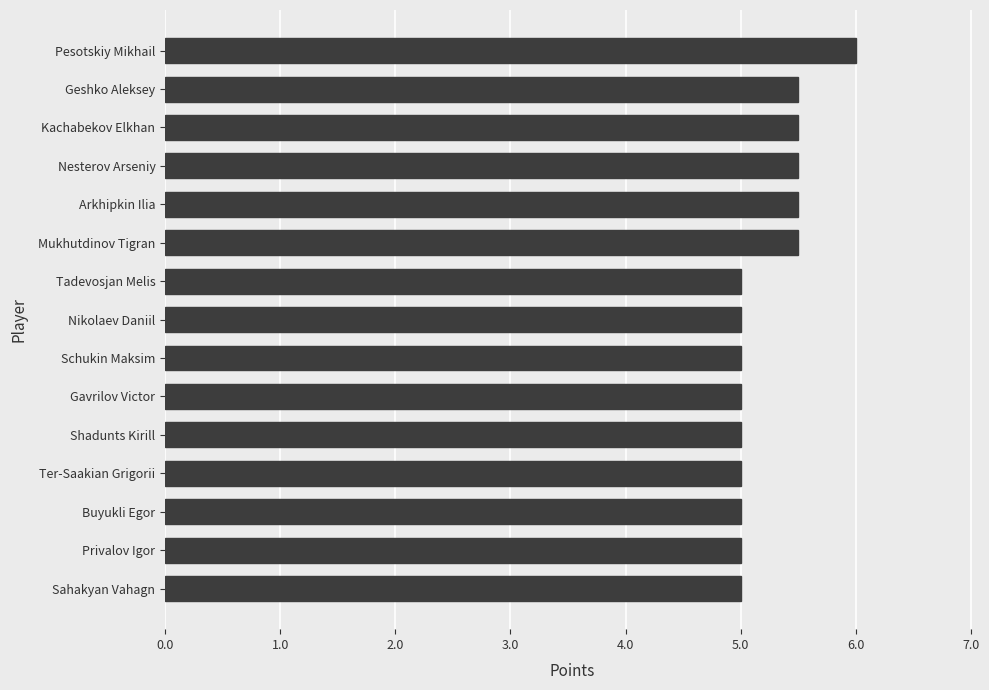

What is the label of the 4th bar from the top?

Nesterov Arseniy